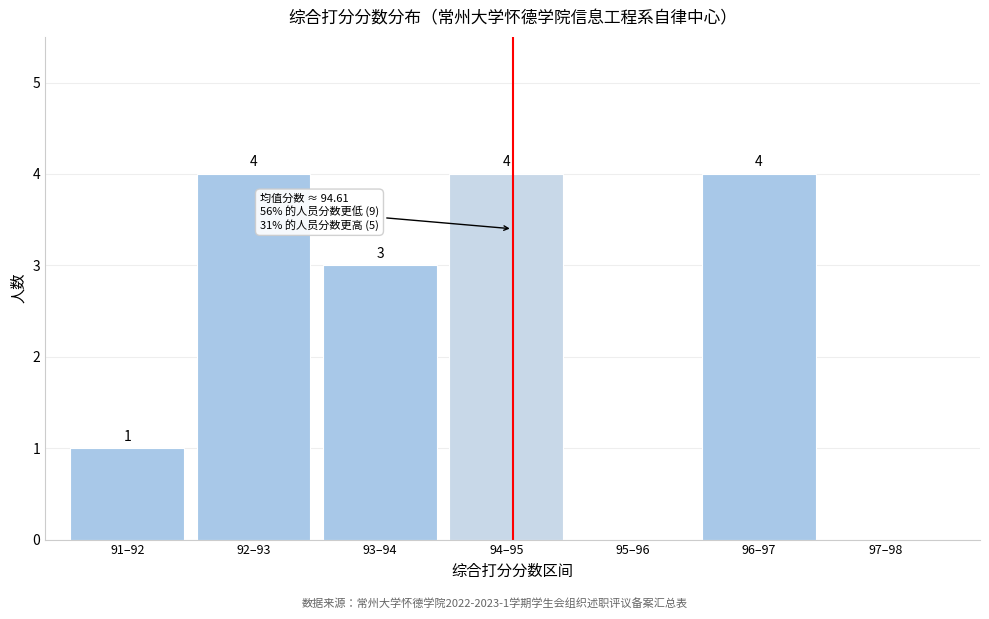

Reading left to right, transcribe all the data shown in this chart.

91–92=1	92–93=4	93–94=3	94–95=4	95–96=0	96–97=4	97–98=0